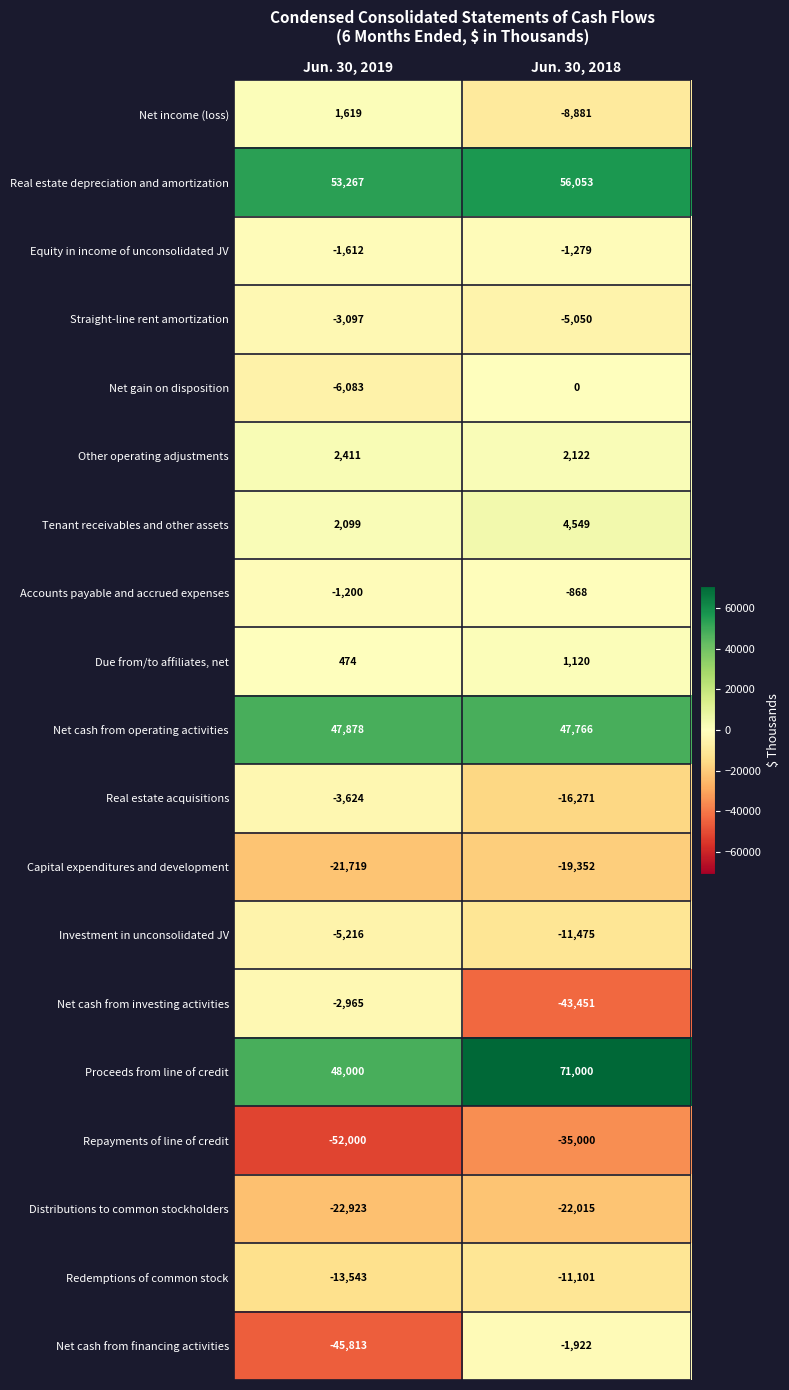

The value of Net cash from investing activities at Jun. 30, 2018 is -28170. True or false?

False